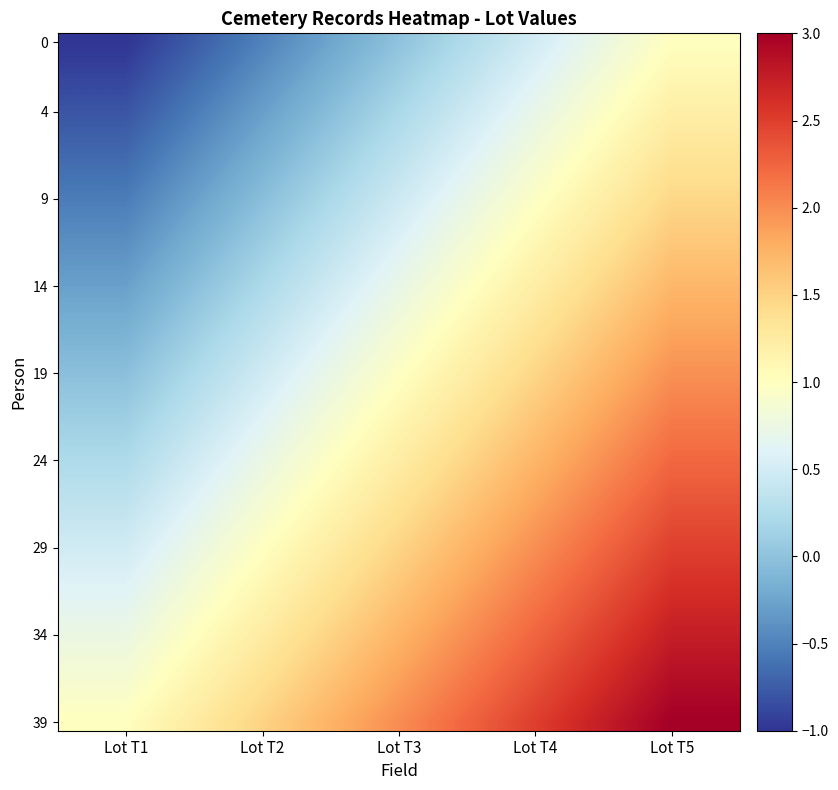

At which category is the sum across all series the highest?

Lot T5